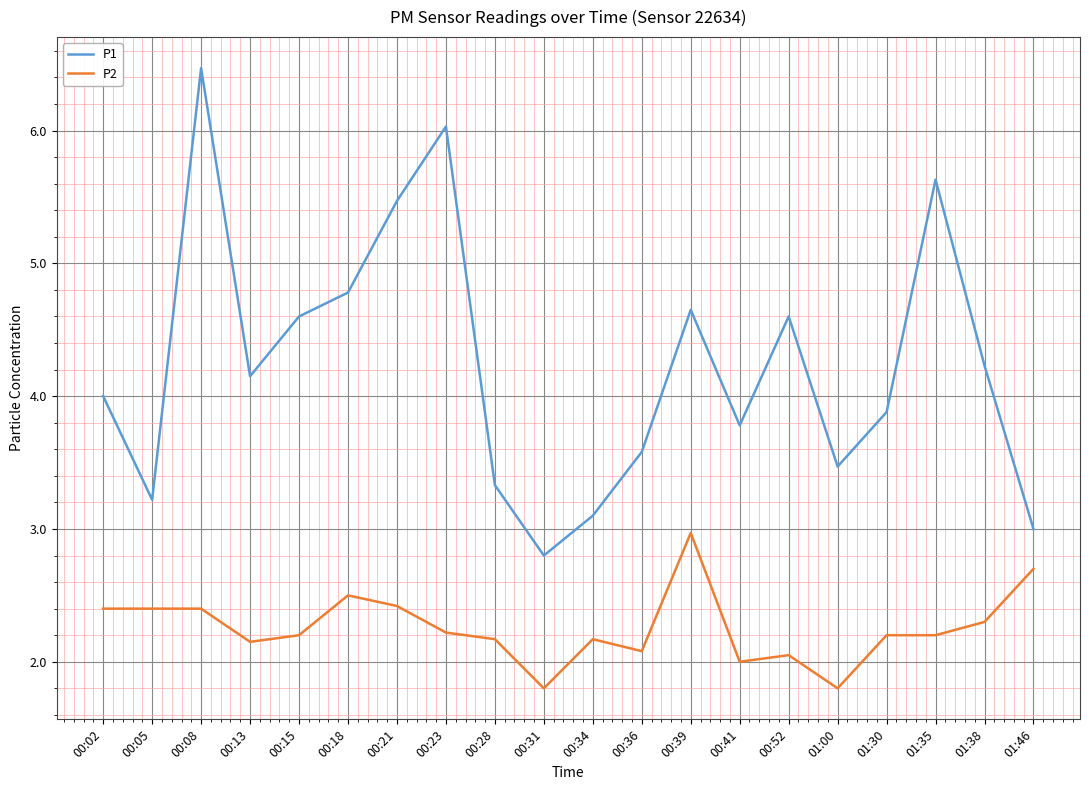

Which series has the widest spread of values?

P1